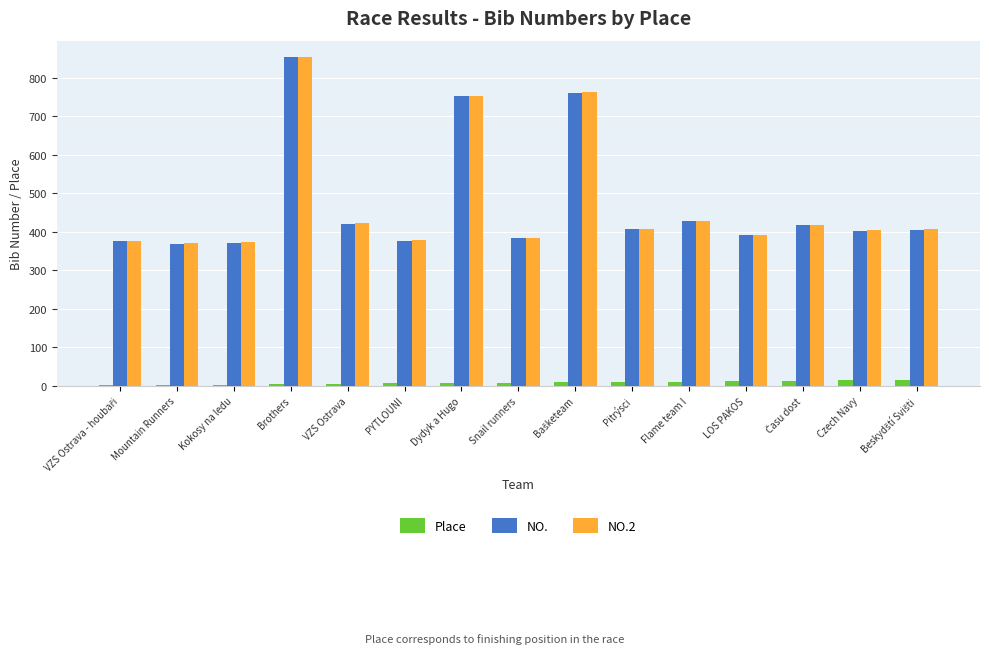

Is it true that NO. equals 383 at Snail runners?

True